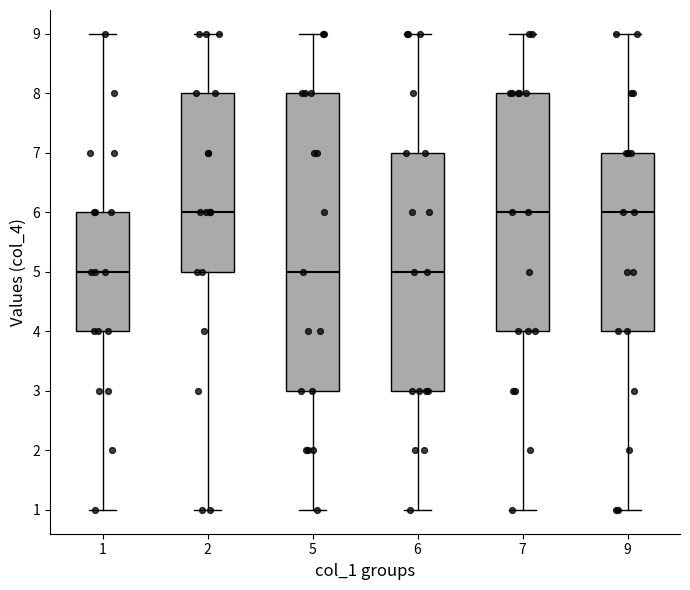

Reading left to right, read every box against the y-axis: the position of its median line, the range the box covers, and the ends of its whiskers. The values are not printed on the chart, so give them approximately, as read against the axis.

1: median 5, box 4 to 6, whiskers 1 to 9
2: median 6, box 5 to 8, whiskers 1 to 9
5: median 5, box 3 to 8, whiskers 1 to 9
6: median 5, box 3 to 7, whiskers 1 to 9
7: median 6, box 4 to 8, whiskers 1 to 9
9: median 6, box 4 to 7, whiskers 1 to 9